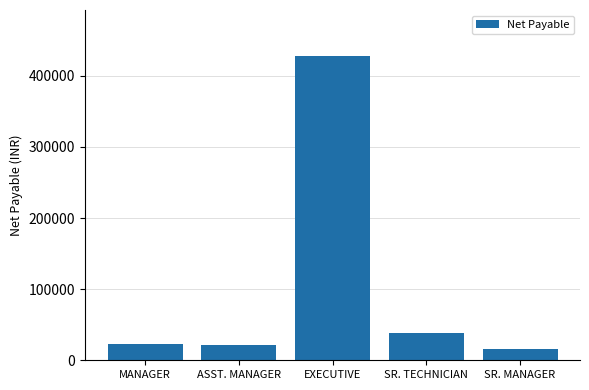

The value at MANAGER is 22800. True or false?

True